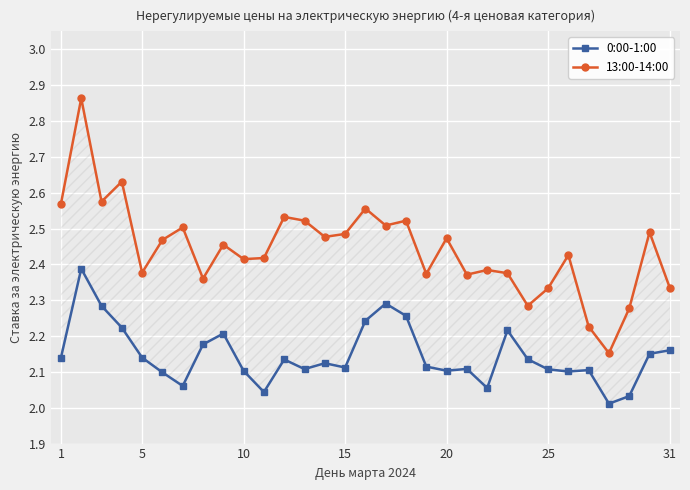

What is the difference between the maximum and minimum values in the 13:00-14:00 series?

0.7